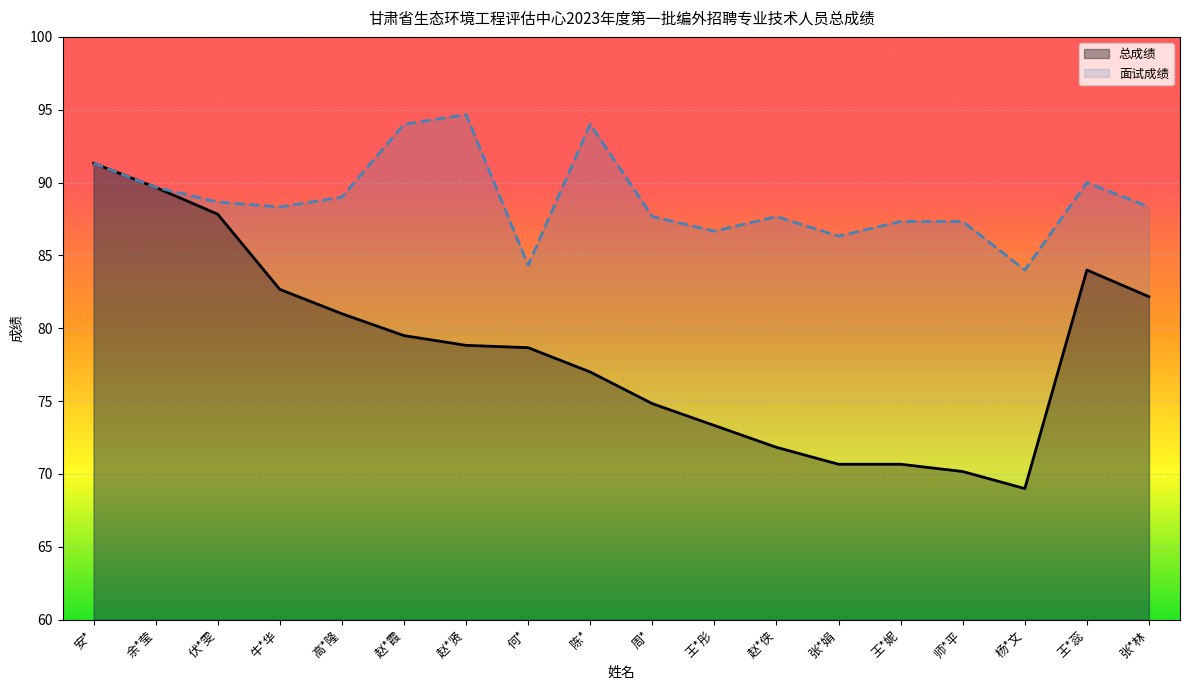

True or false: 总成绩_line and 面试成绩_line intersect in this chart.

False